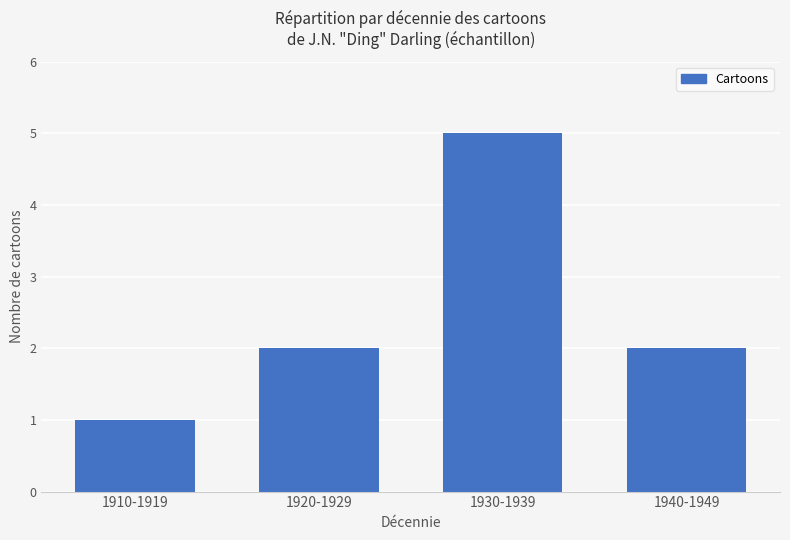

How many values are between 2 and 5?

3